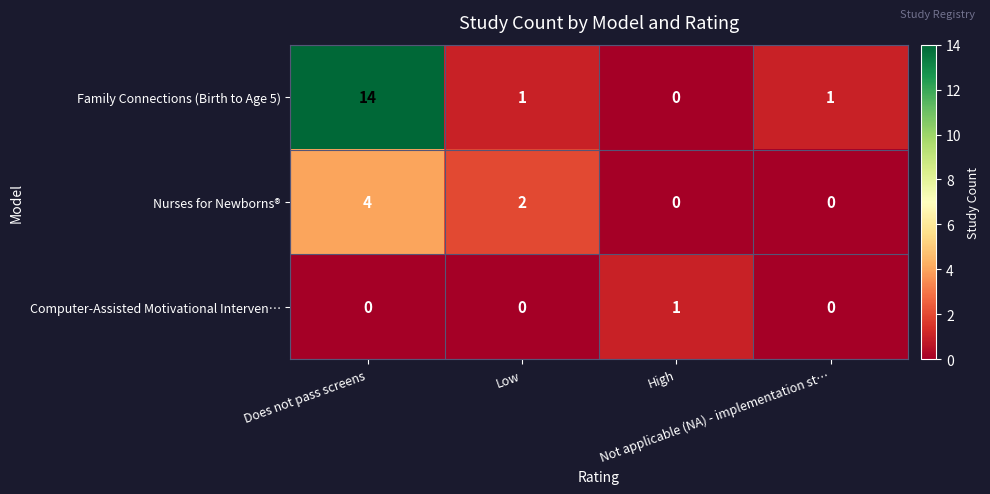

What is the average value of the Family Connections (Birth to Age 5) series?

4